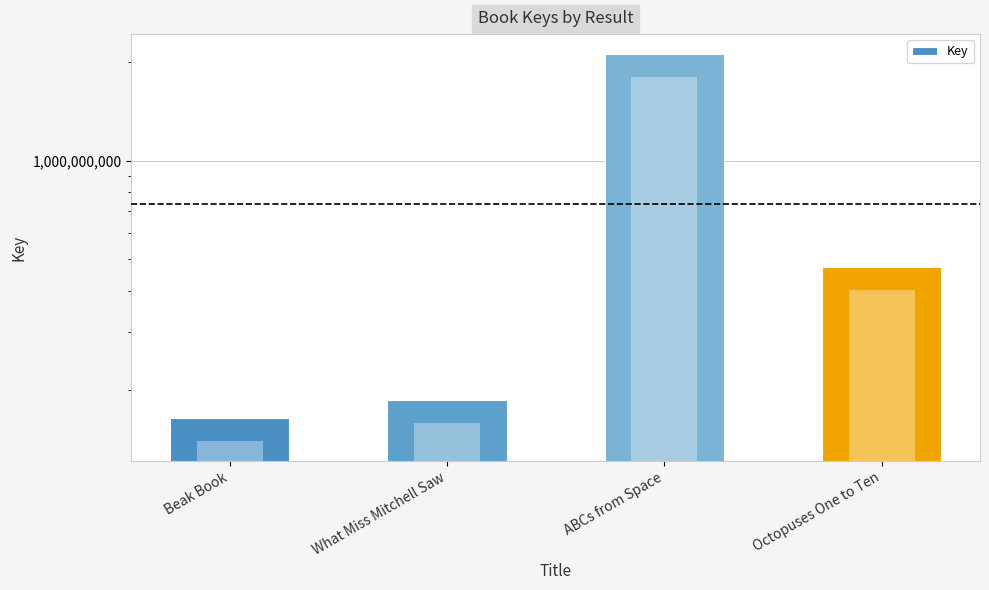

What is the ratio of the value at ABCs from Space to the value at Octopuses One to Ten?

4.5